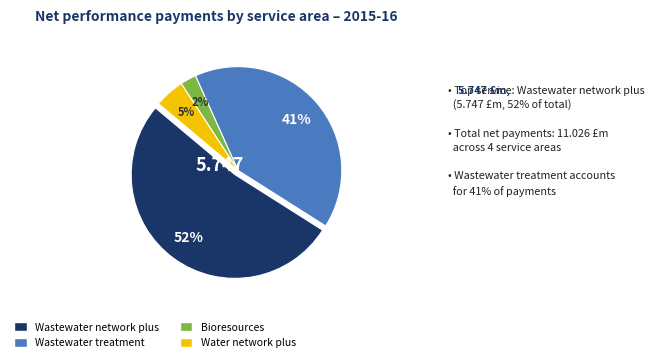

How many segments does this pie chart have?

4